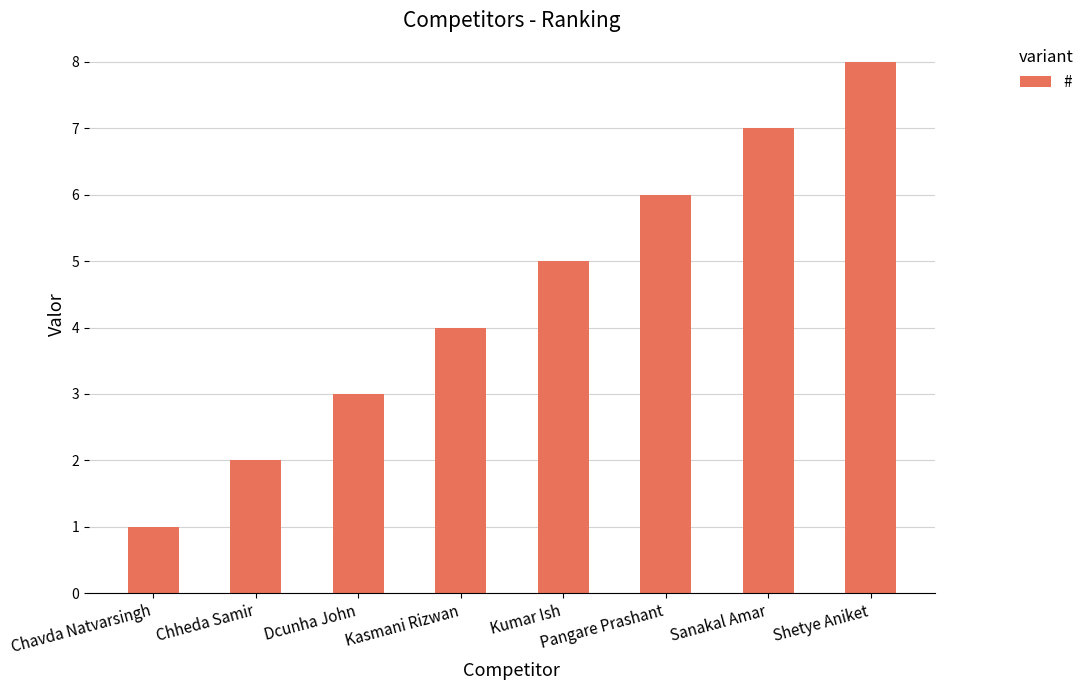

What value does the data have at Shetye Aniket?

8